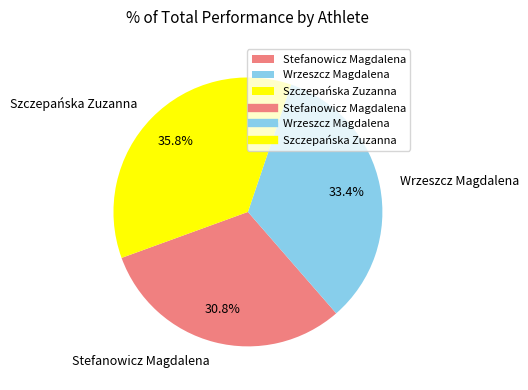

To the nearest percent, what is the average slice percentage?

33%